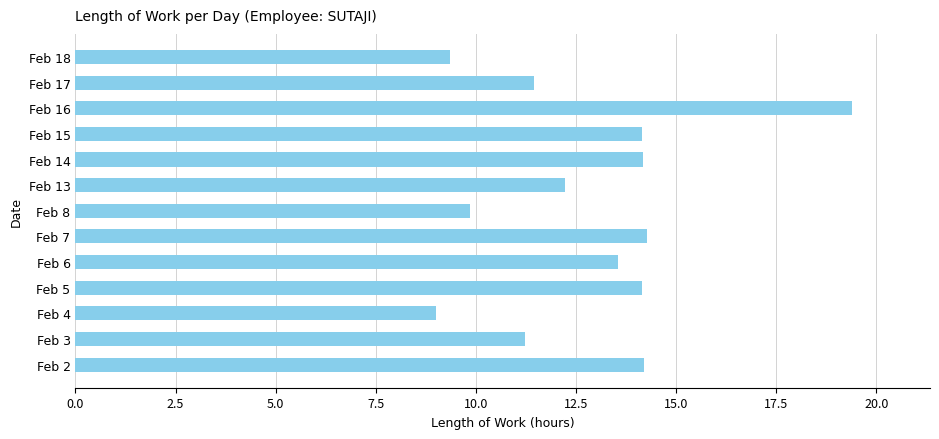

Does the chart contain any negative values?

No